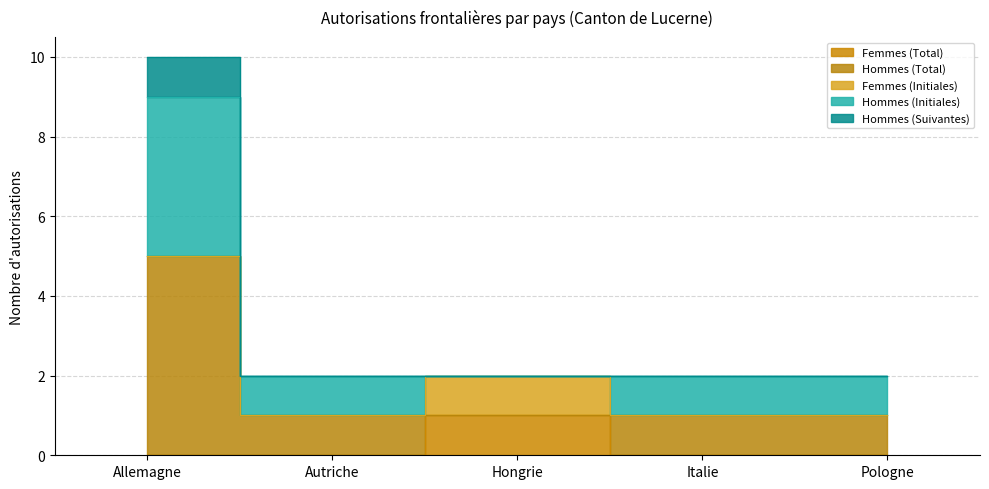

True or false: Hommes (Total) has more than 1 points higher than both neighbors.

False